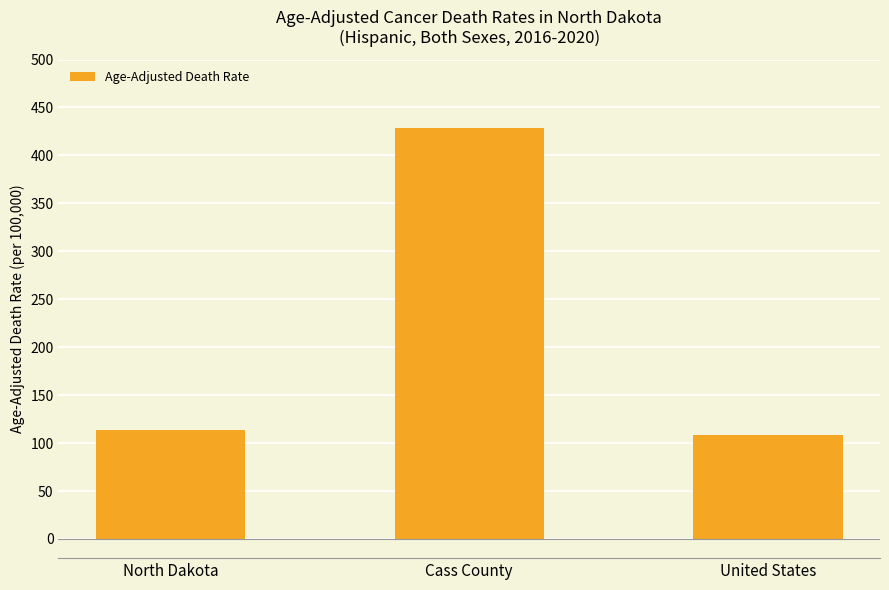

What is the minimum value shown in the chart?

108.2